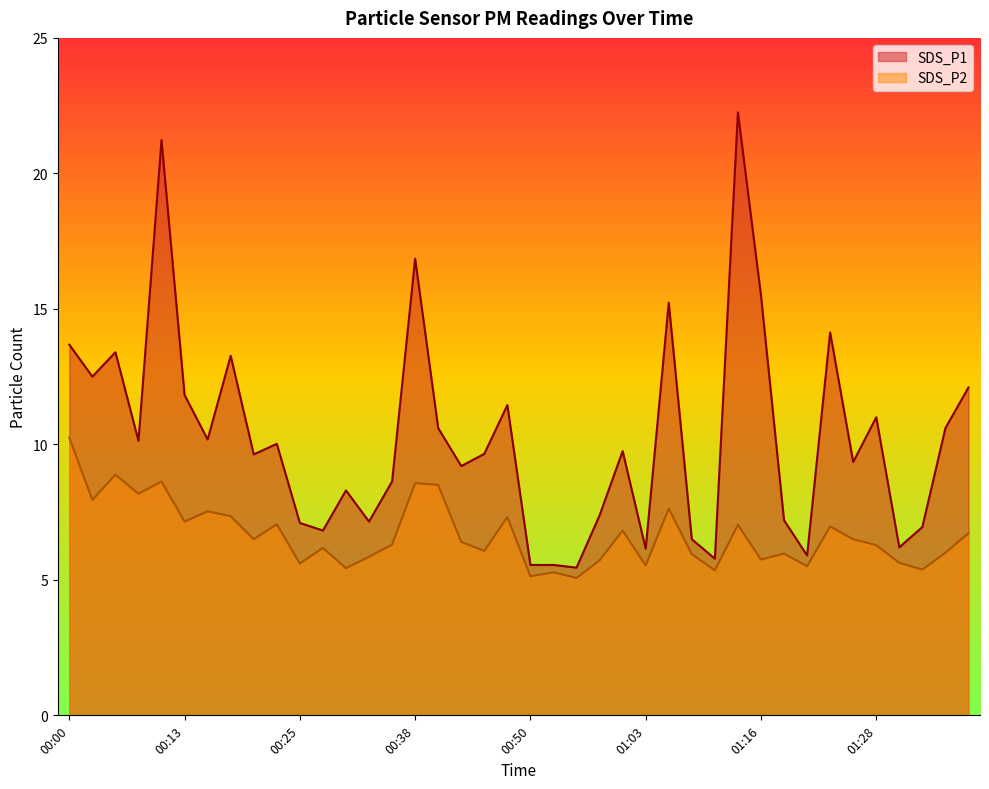

How many data points in SDS_P2 are less than 6?

15